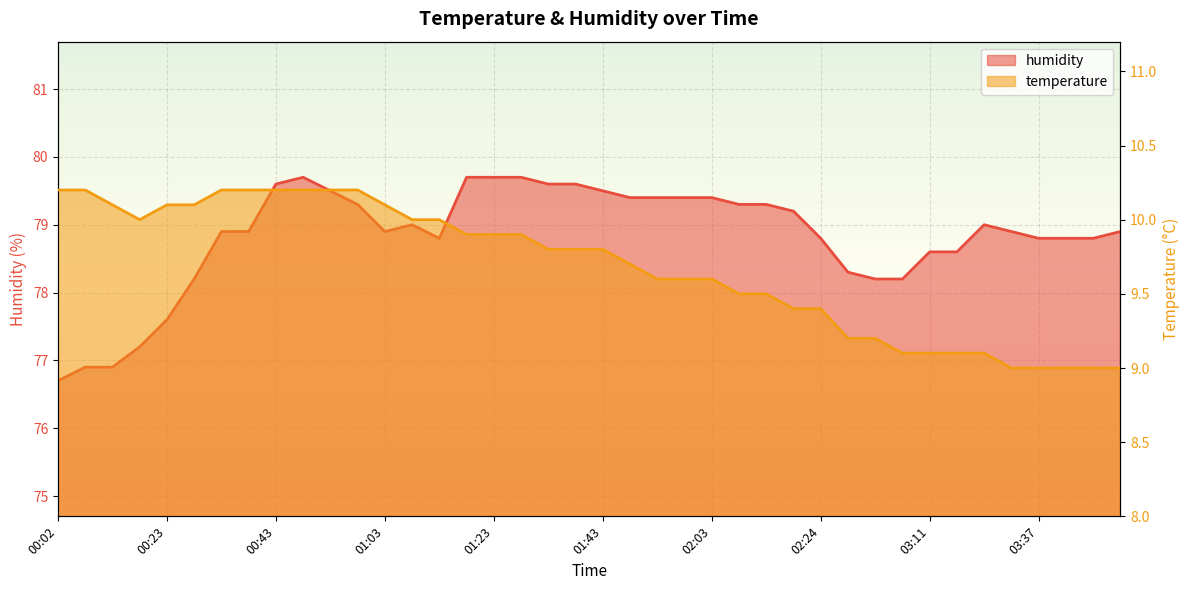

Is it true that humidity equals 39.1 at 00:23?

False